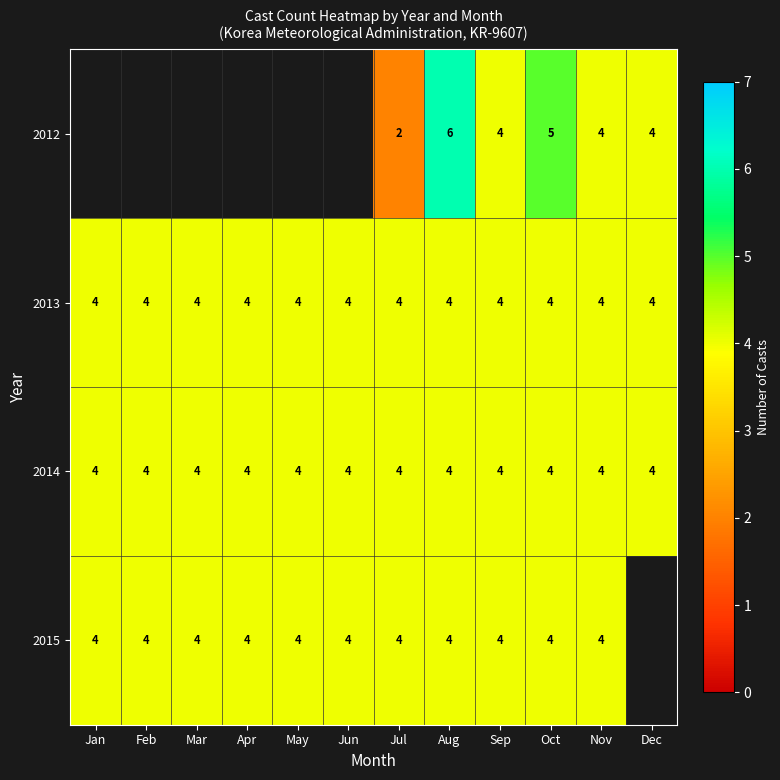

What is the minimum value for 2013?

4